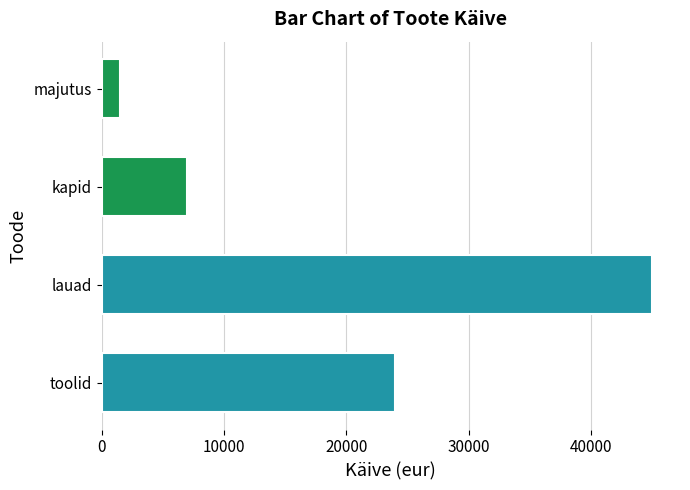

Between lauad and majutus, which is larger?

lauad